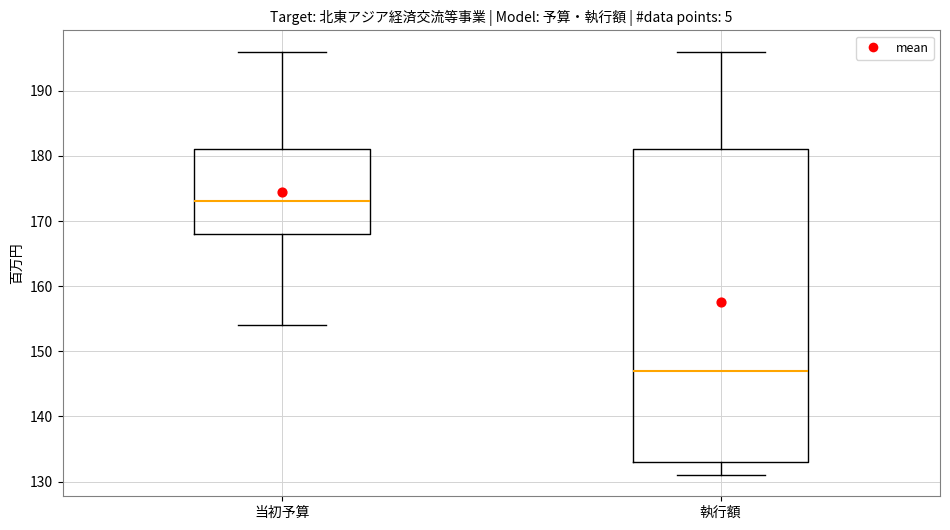

Reading left to right, read every box against the y-axis: the position of its median line, the range the box covers, and the ends of its whiskers. The values are not printed on the chart, so give them approximately, as read against the axis.

当初予算: median 173, box 168 to 181, whiskers 154 to 196
執行額: median 147, box 133 to 181, whiskers 131 to 196